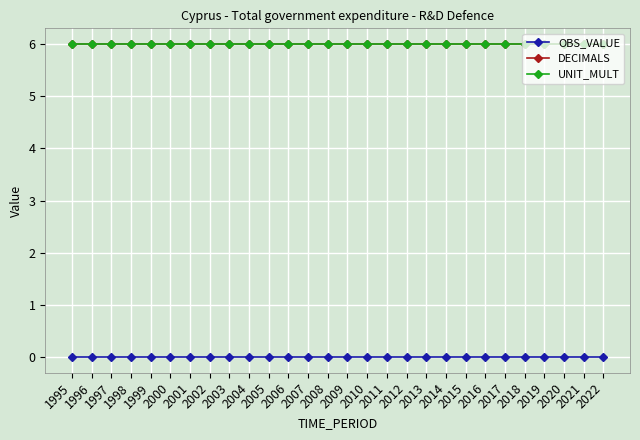

At which category is the sum across all series the highest?

1995